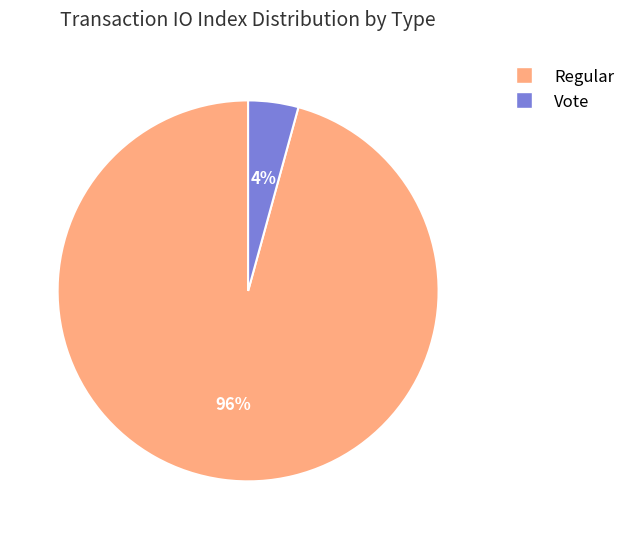

Is there a majority slice in this chart?

Yes